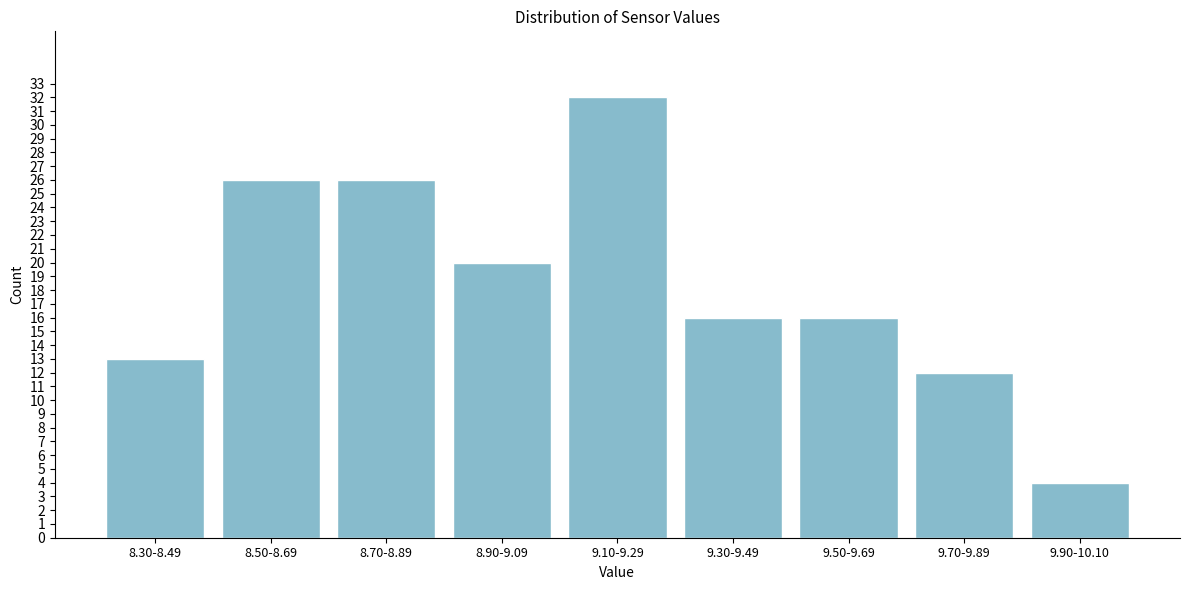

Reading left to right, extract all data points from this chart.

8.30-8.49=13	8.50-8.69=26	8.70-8.89=26	8.90-9.09=20	9.10-9.29=32	9.30-9.49=16	9.50-9.69=16	9.70-9.89=12	9.90-10.10=4